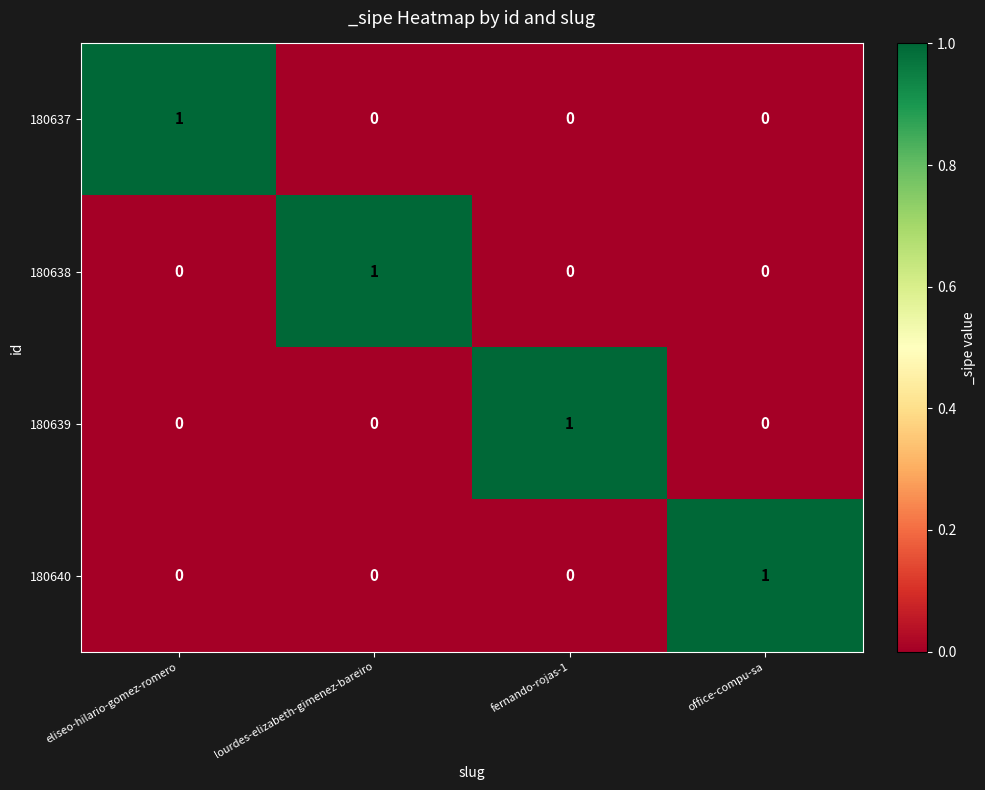

What is the greatest value displayed?

1